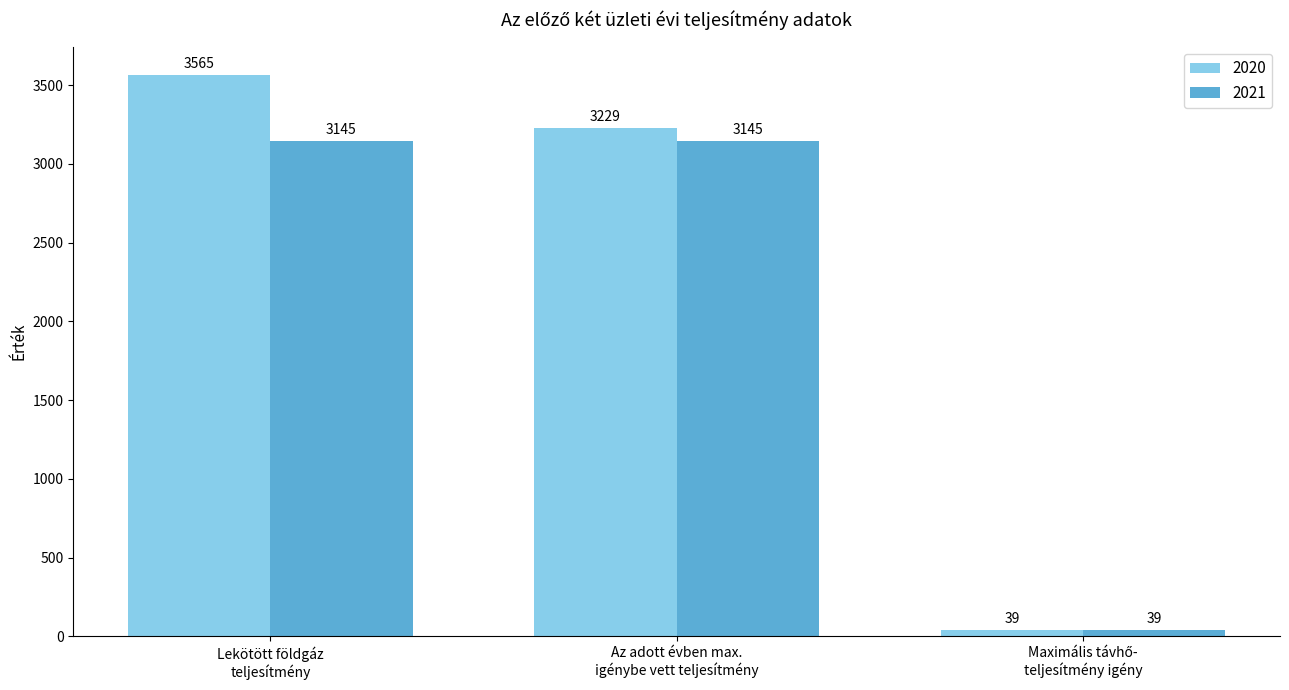

Are the bars grouped side by side (vs. stacked)?

Yes